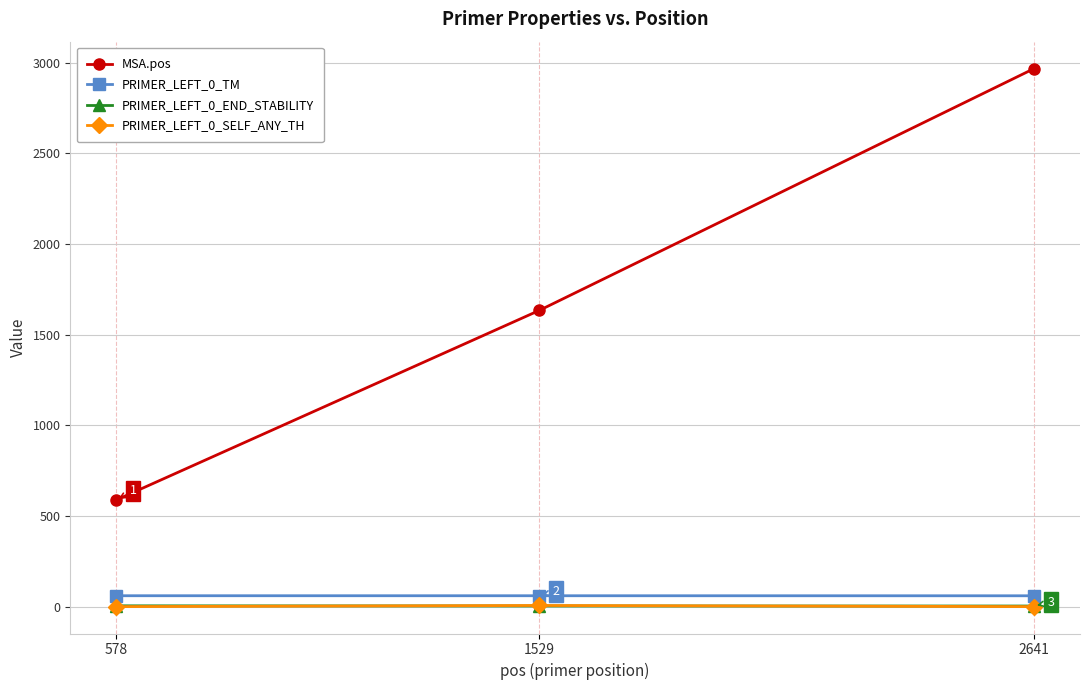

How many lines are shown in the chart?

4